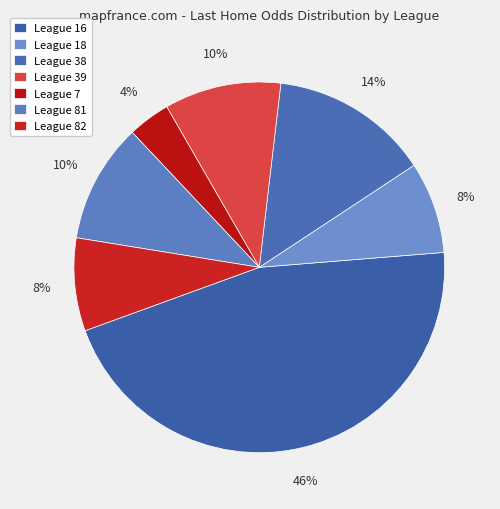

How many slices are in this pie chart?

7